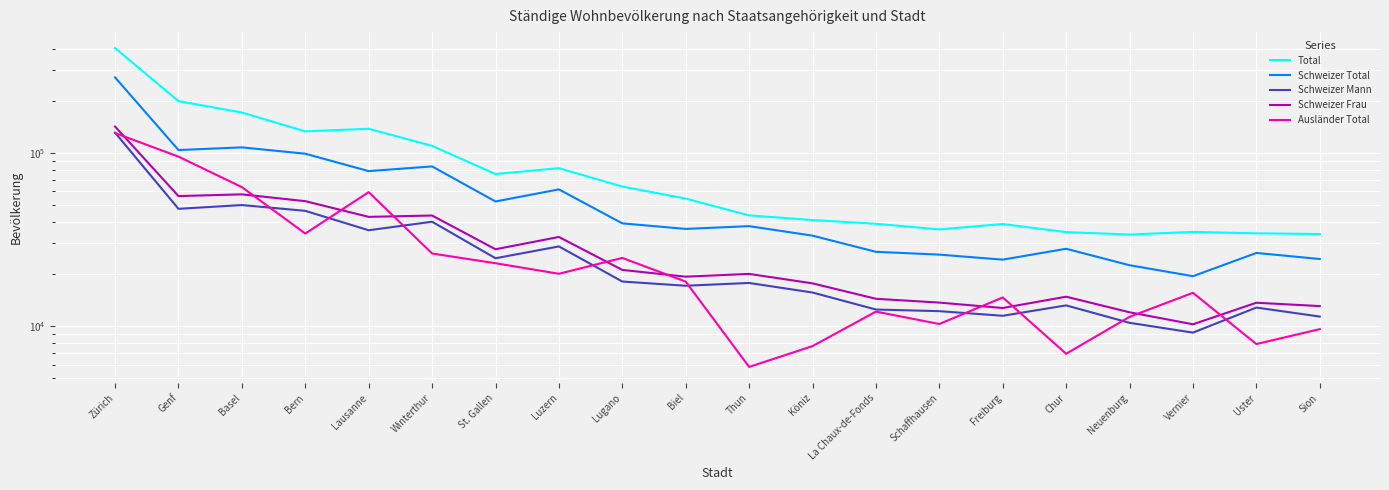

How many values in the Ausländer Total series are below 18064?

10